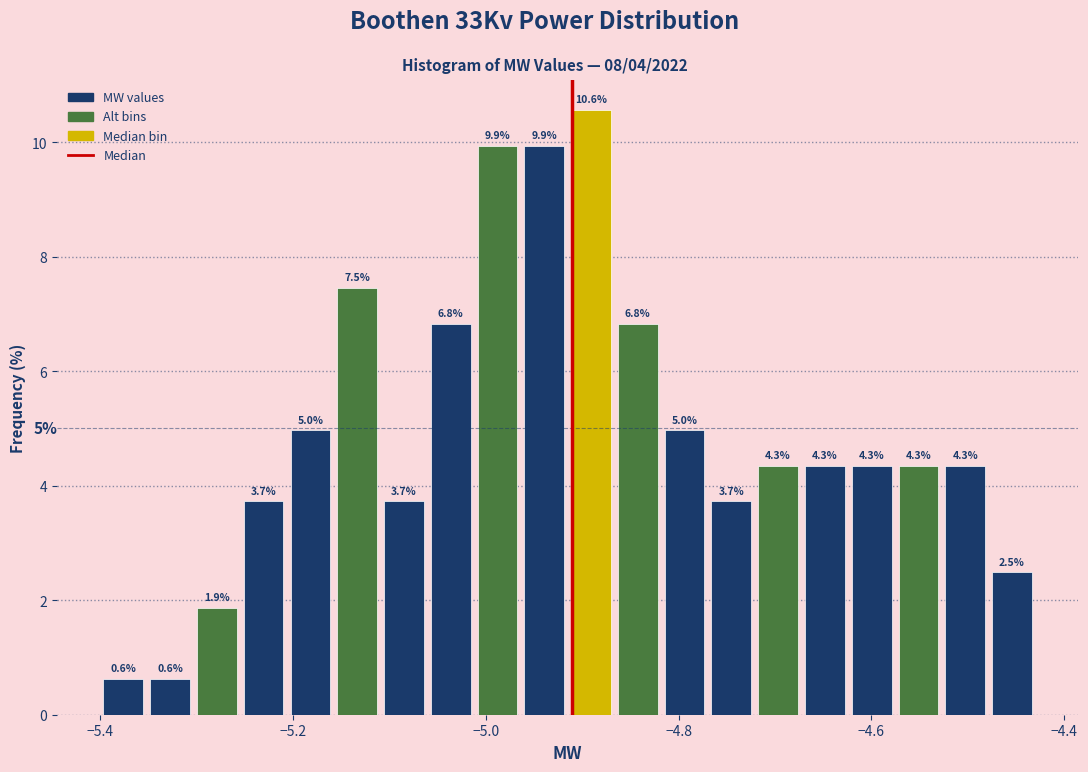

Read against the x-axis, roughly where is the centre of the tallest bar?

-4.90